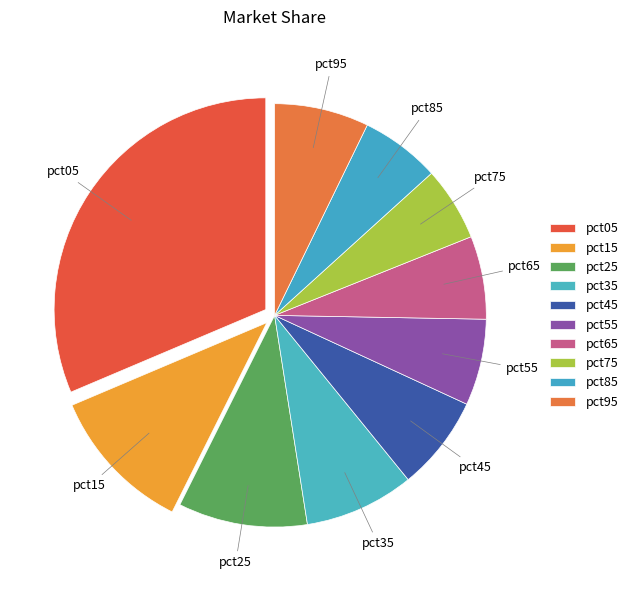

Count the number of slices in the pie.

10